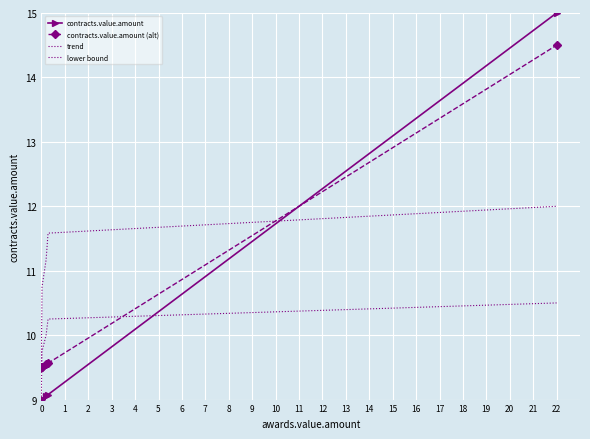

What is the difference between the maximum and minimum values in the contracts.value.amount series?

6.0